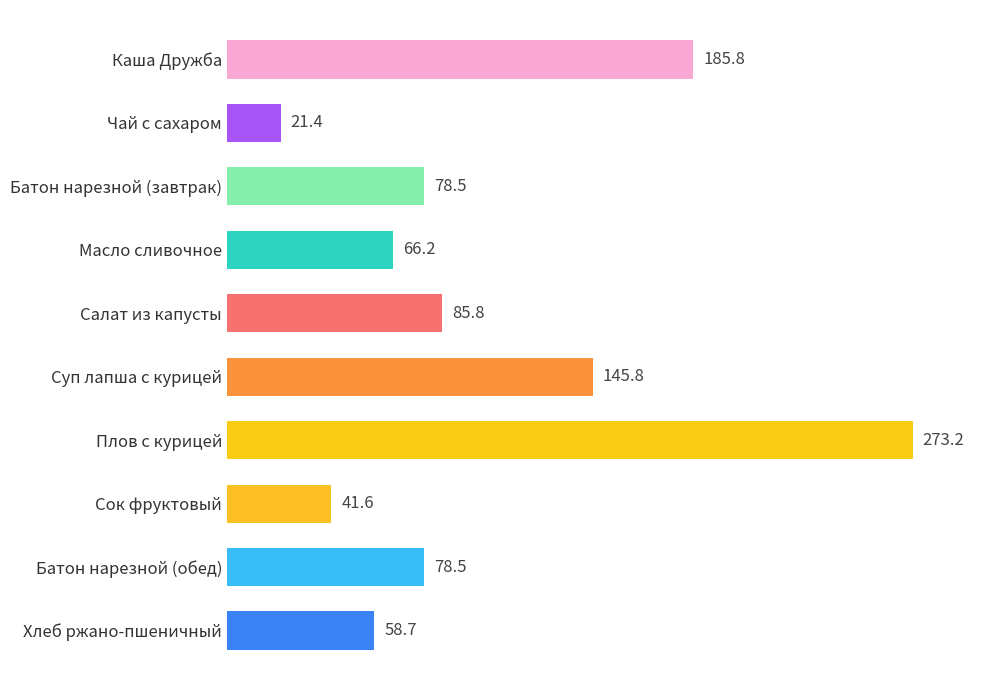

Is it true that the value at Батон нарезной (завтрак) is 78.5?

True